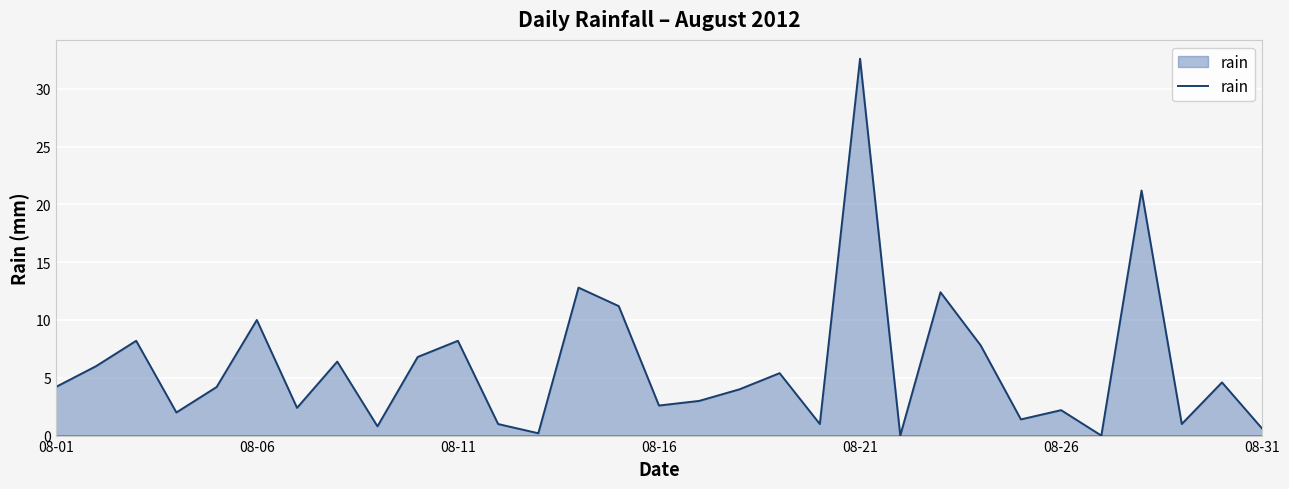

What is the greatest value displayed?

32.6